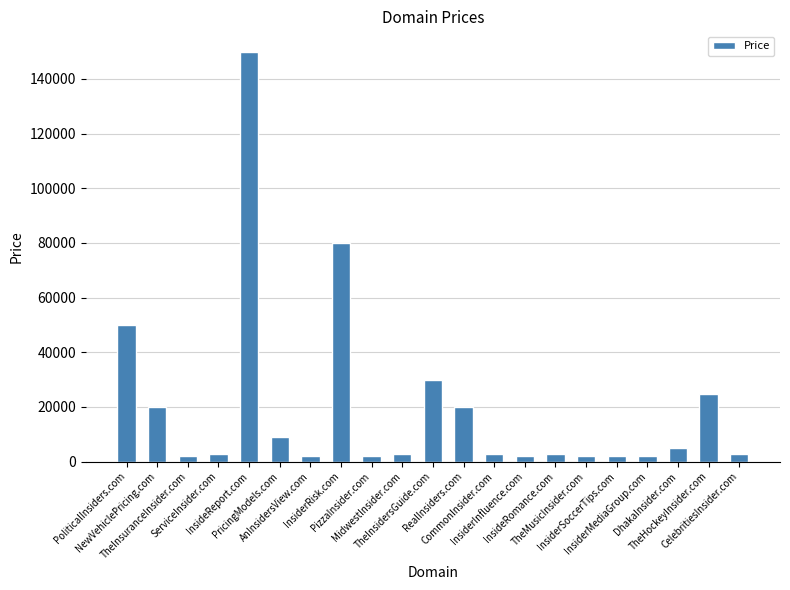

What is the label of the 10th bar from the left?

MidwestInsider.com